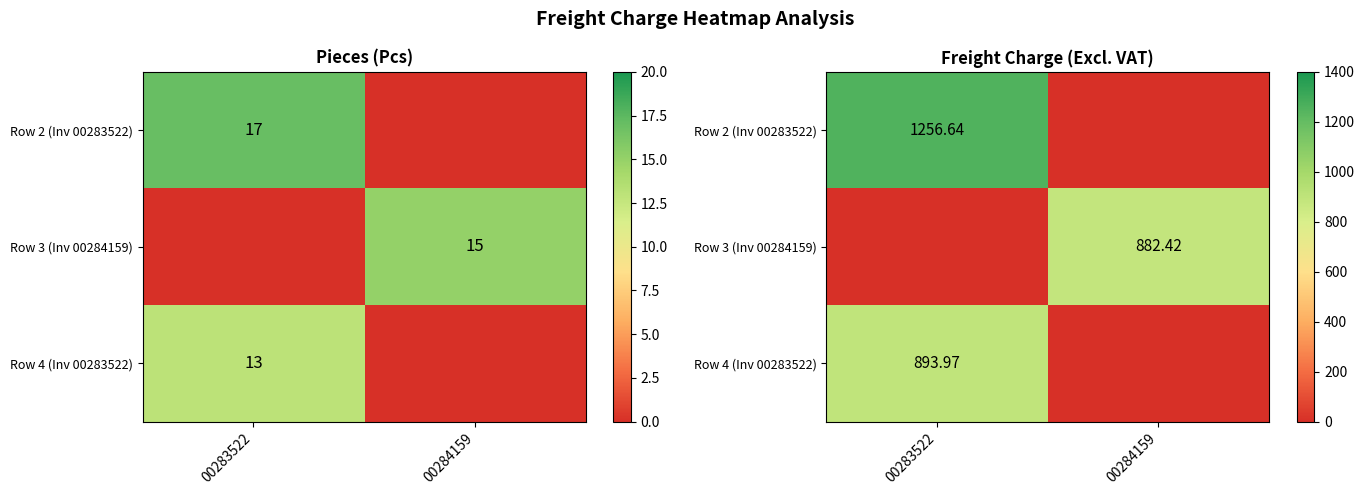

At how many categories does at least one series exceed 921?

1